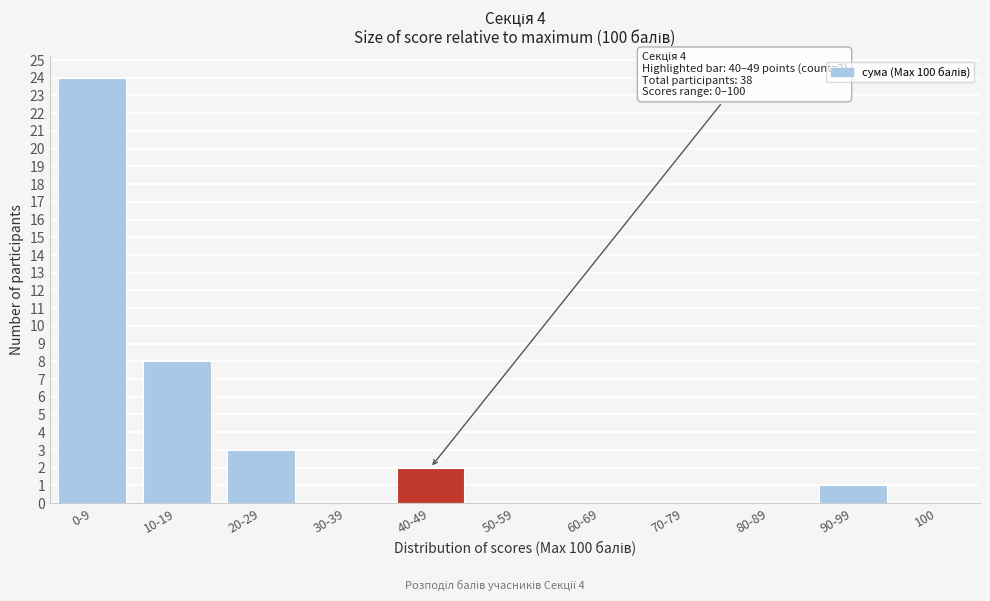

Reading right to left, list all the values displayed in this chart.

100=0	90-99=1	80-89=0	70-79=0	60-69=0	50-59=0	40-49=2	30-39=0	20-29=3	10-19=8	0-9=24